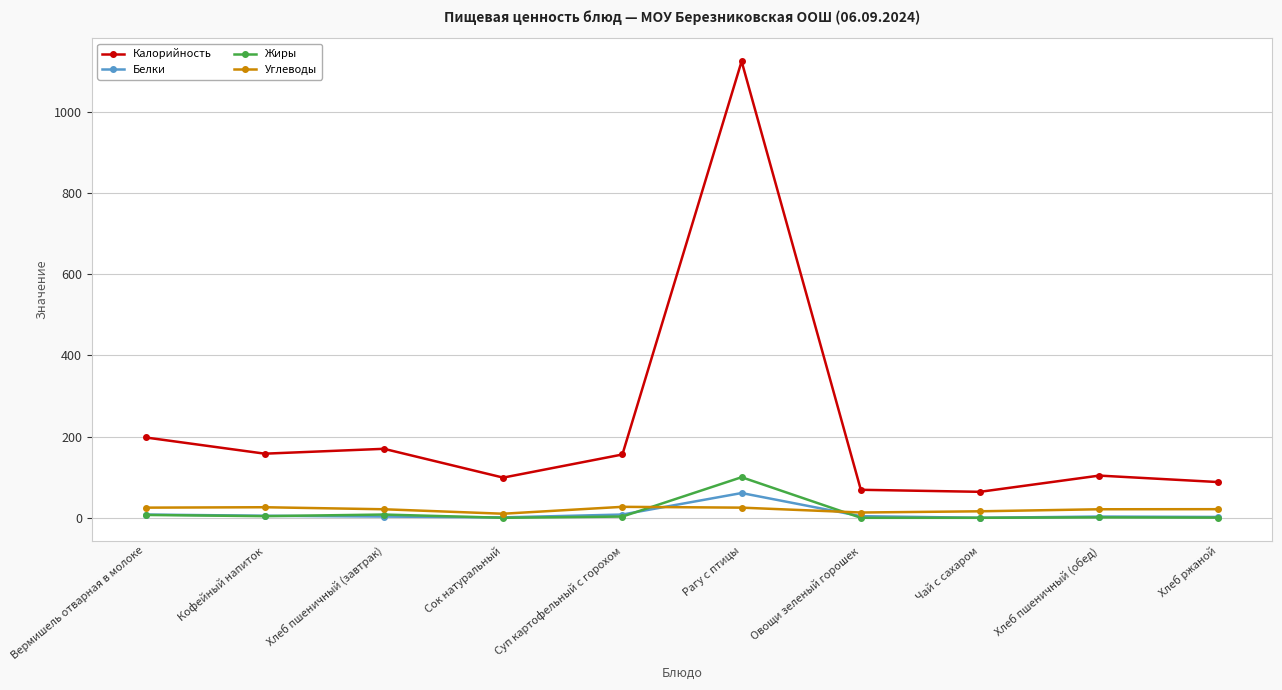

At which label does Белки reach its peak?

Рагу с птицы